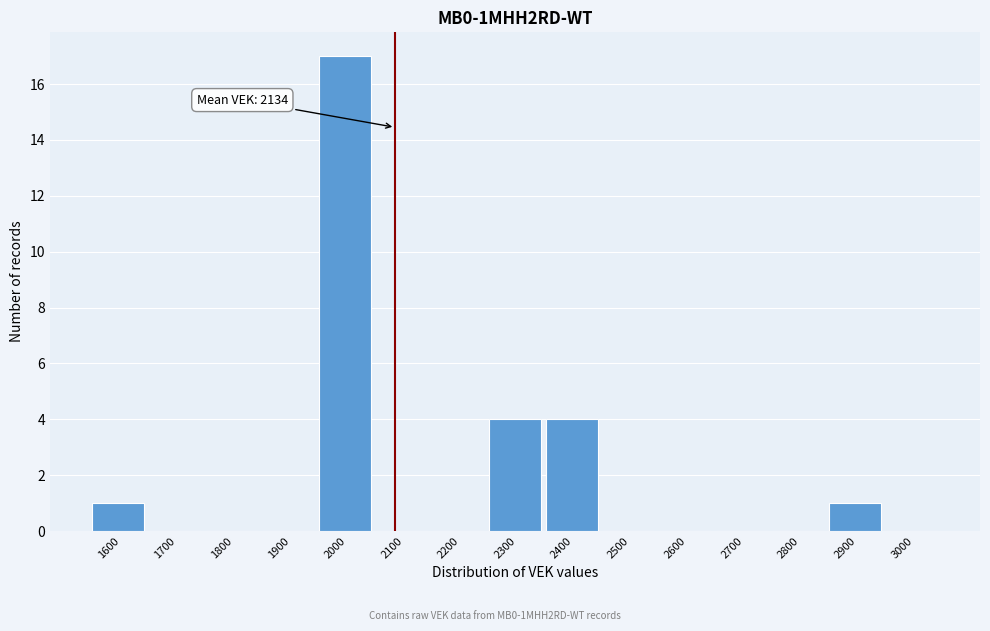

Reading left to right, transcribe all the data shown in this chart.

1600=1	1700=0	1800=0	1900=0	2000=17	2100=0	2200=0	2300=4	2400=4	2500=0	2600=0	2700=0	2800=0	2900=1	3000=0